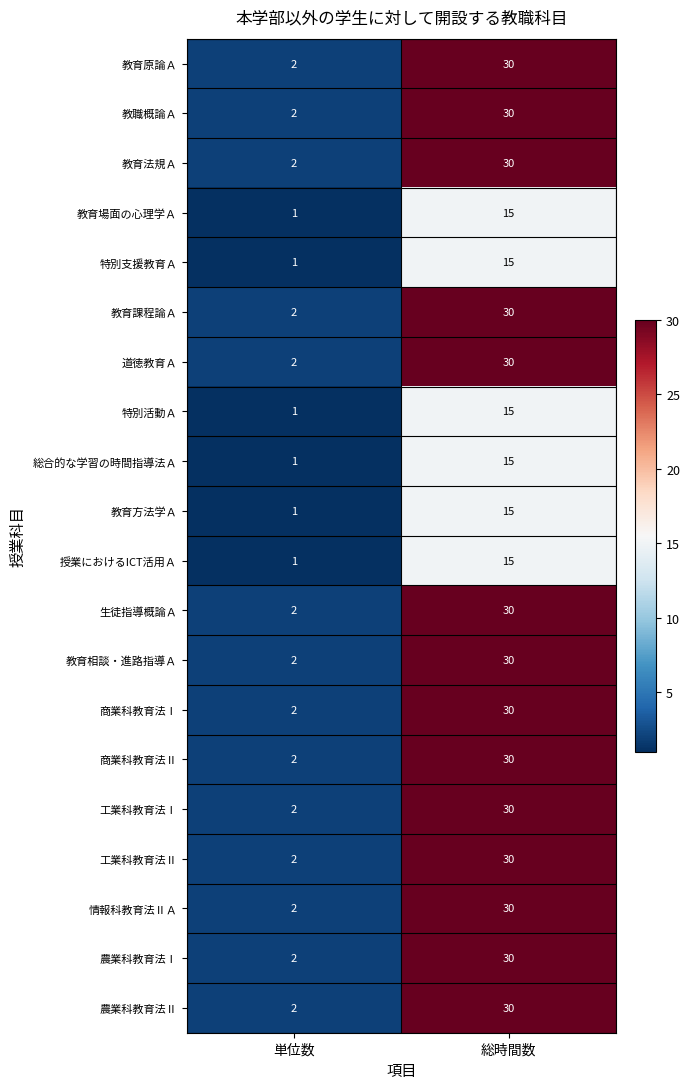

At how many categories does at least one series exceed 25?

1